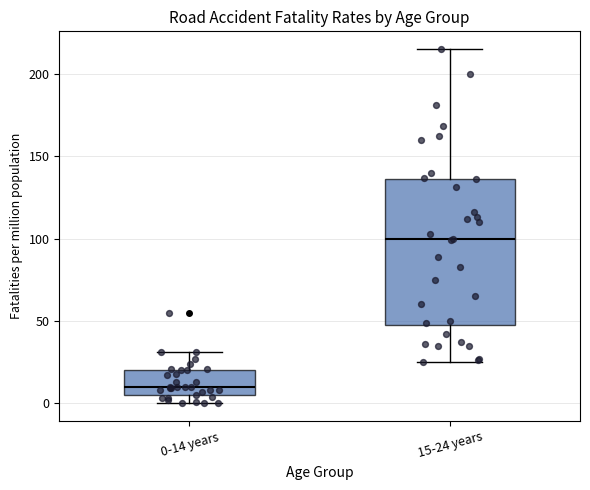

Reading left to right, transcribe this box plot: for each box, give where its median line is, the range the box spans, and where its two whiskers end, as read against the y-axis. The values are not printed on the chart, so give them approximately, as read against the axis.

0-14 years: median 10, box 5 to 20, whiskers 0 to 30
15-24 years: median 100, box 45 to 135, whiskers 25 to 215